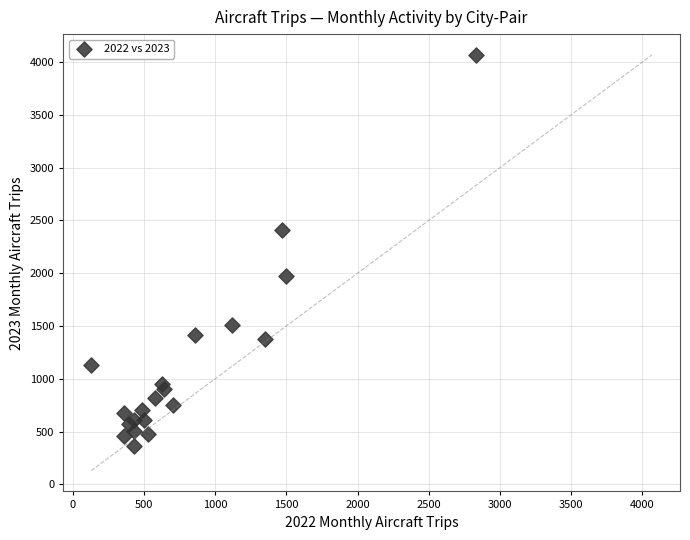

What Y value in the scatter plot is closest to 2217?

2407